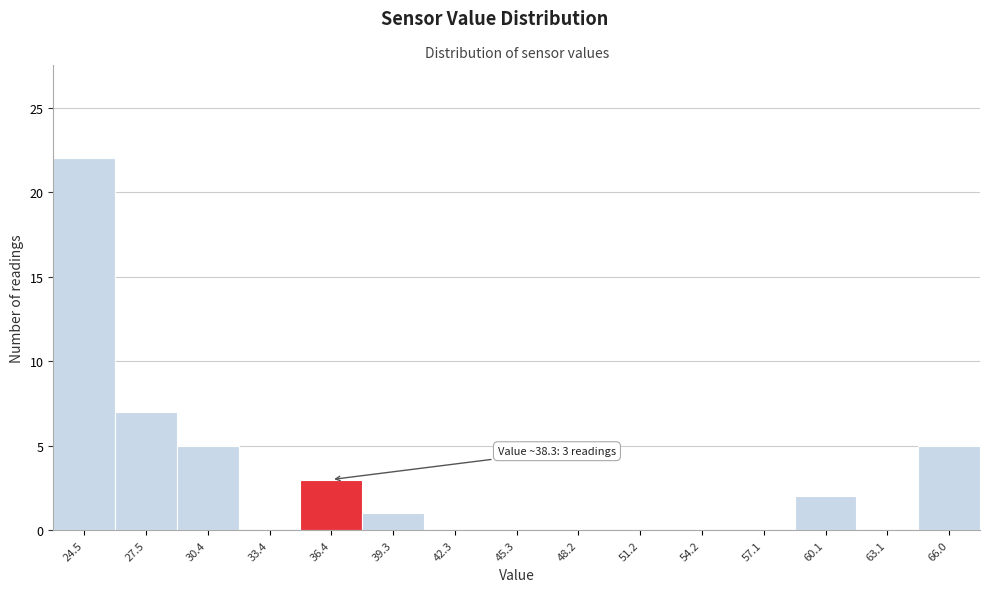

Reading left to right, what are all the values shown in this chart?

24.5=22	27.5=7	30.4=5	33.4=0	36.4=3	39.3=1	42.3=0	45.3=0	48.2=0	51.2=0	54.2=0	57.1=0	60.1=2	63.1=0	66.0=5